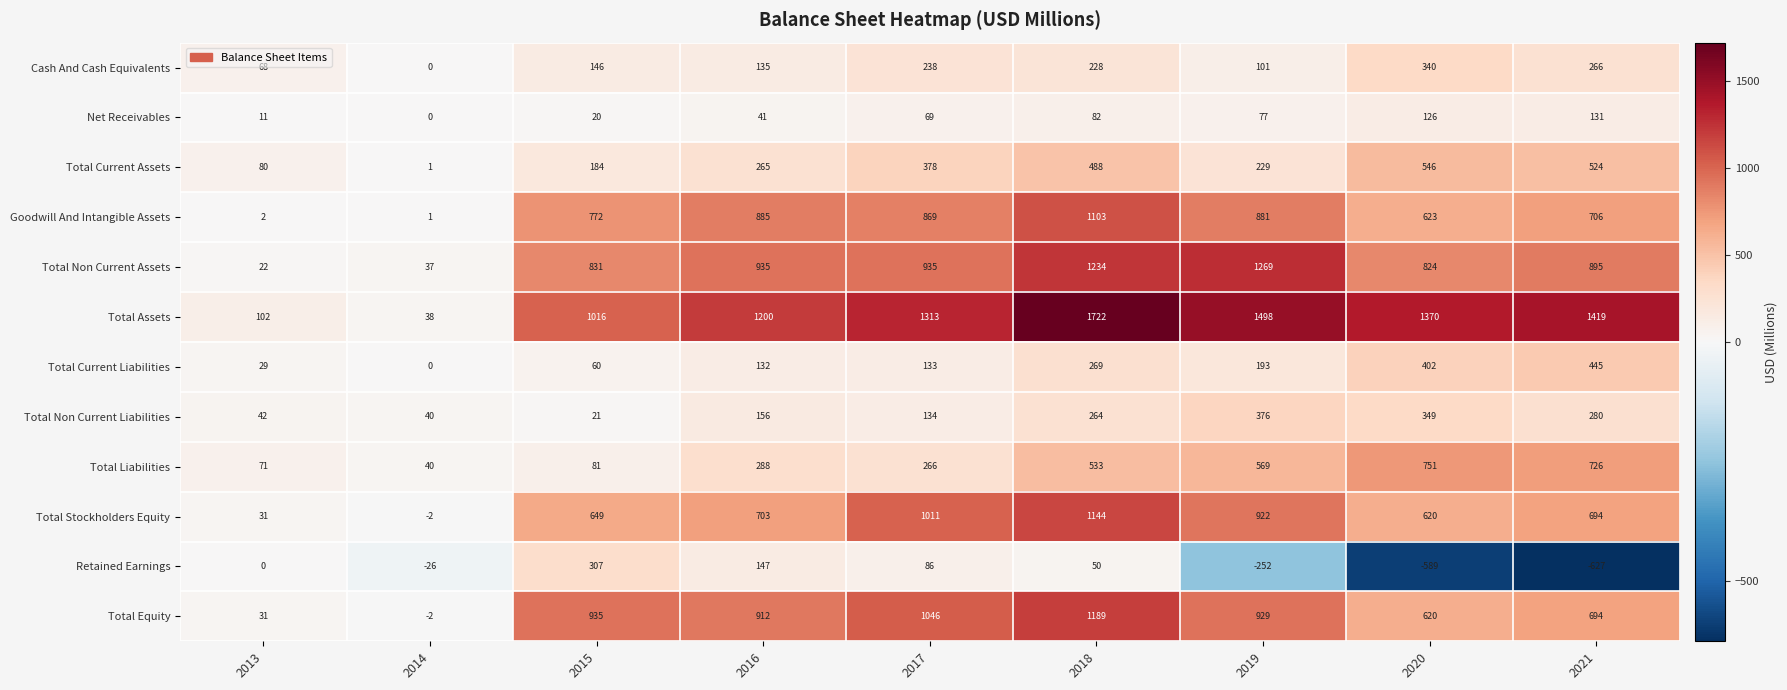

At which category is the sum across all series the highest?

2018